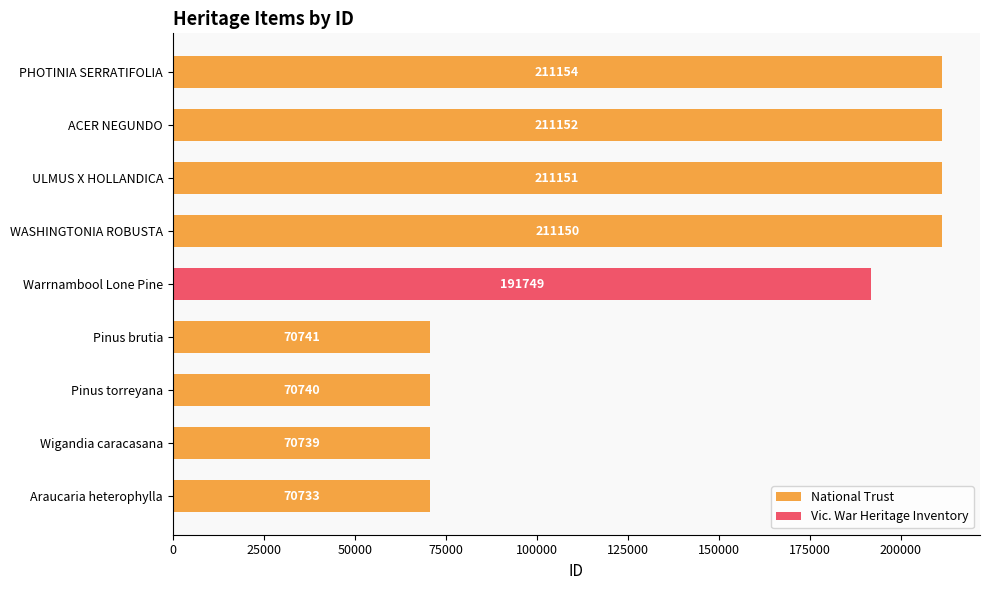

The value of Vic. War Heritage Inventory at ULMUS X HOLLANDICA is 0. True or false?

True